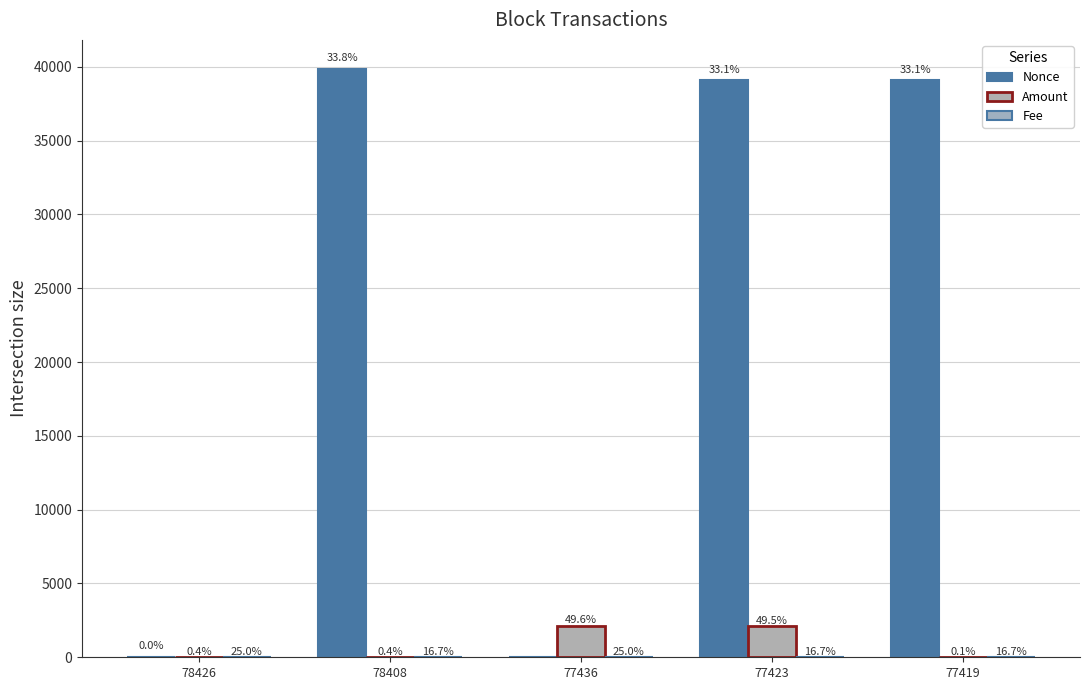

Does the chart contain stacked bars?

No